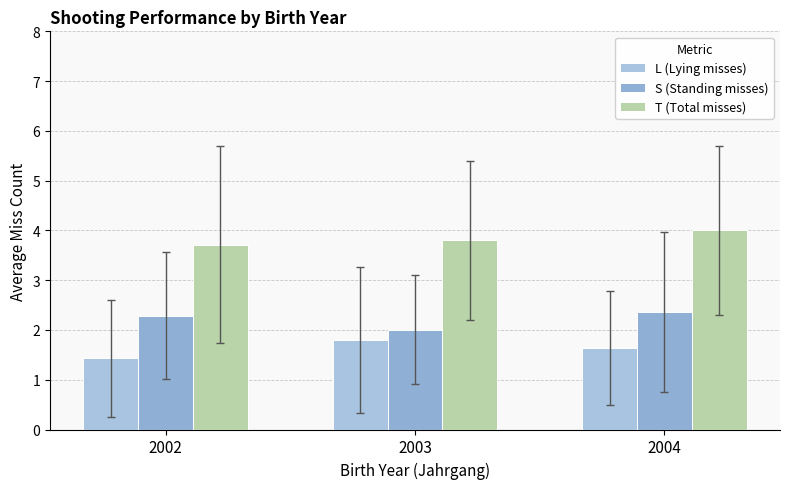

What is the sum of all L (Lying misses) values?

4.9